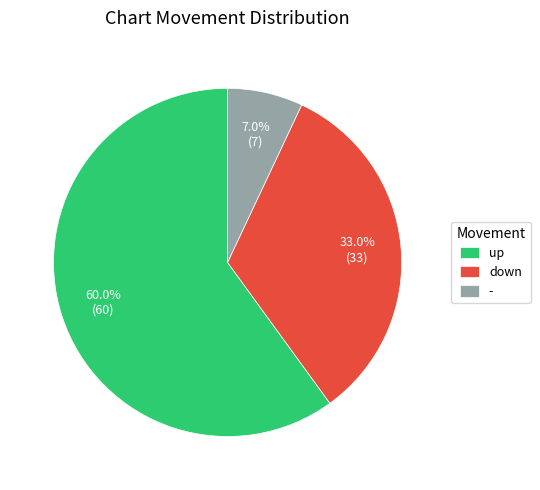

What percentage is the up slice, to the nearest percent?

60%